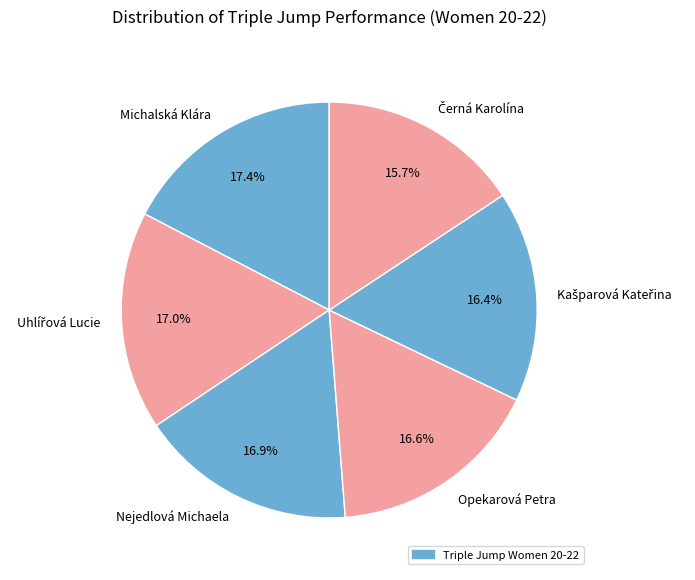

Approximately how many times larger is the value at Opekarová Petra compared to Michalská Klára?

1.0